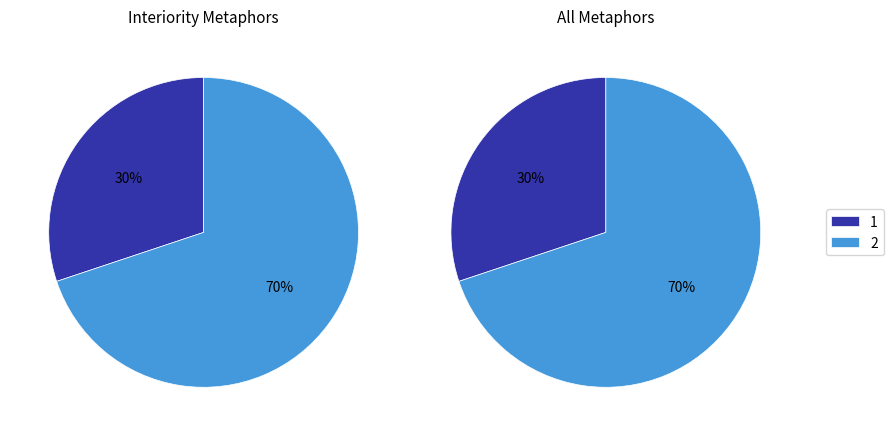

What percentage is the These active Liquors, which Admission slice, to the nearest percent?

30%